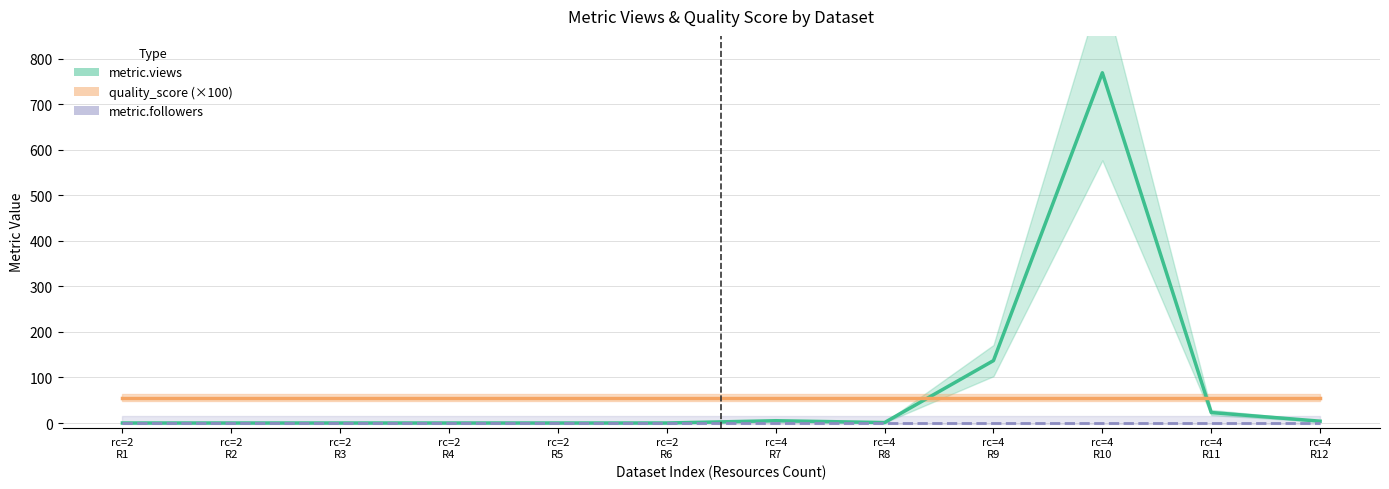

Rank the series by their average value, from lowest to highest.

metric.followers, quality_score (×100), metric.views